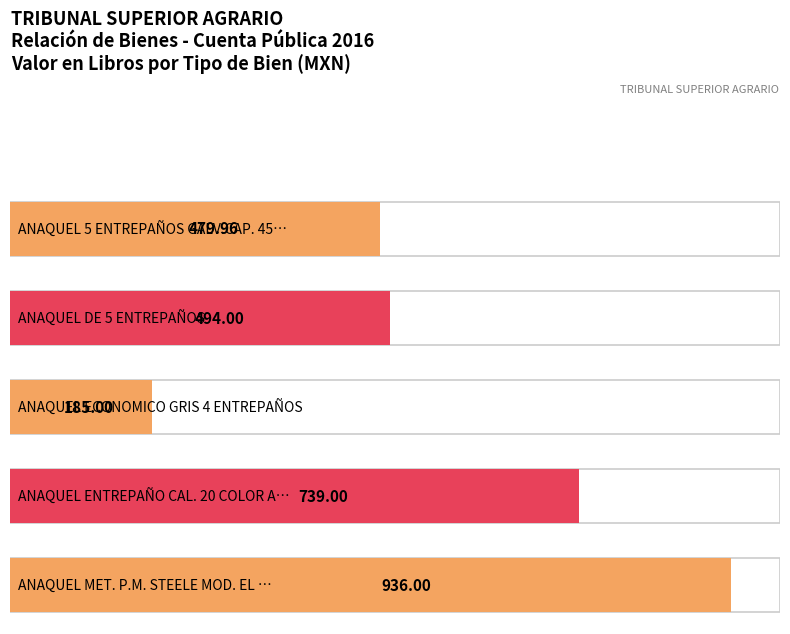

Between ANAQUEL 5 ENTREPAÑOS GALV.CAP. 450/500 (4) and ANAQUEL 5 ENTREPAÑOS GALV.CAP. 450/500 (9), which is larger?

ANAQUEL 5 ENTREPAÑOS GALV.CAP. 450/500 (4)